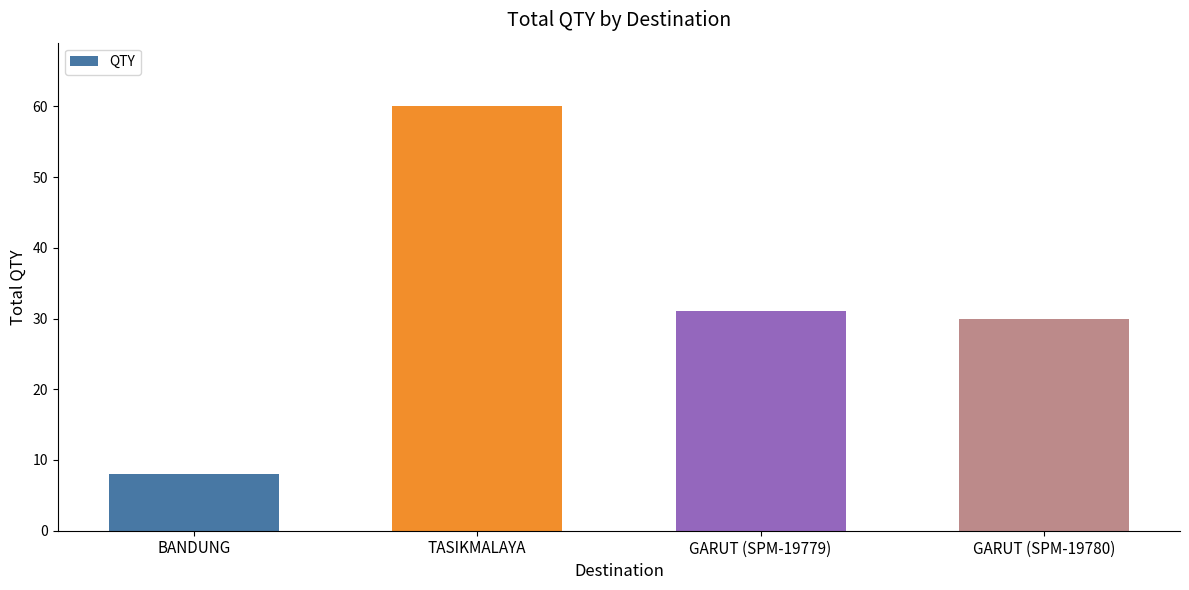

Rank the categories by value from highest to lowest.

TASIKMALAYA, GARUT (SPM-19779), GARUT (SPM-19780), BANDUNG